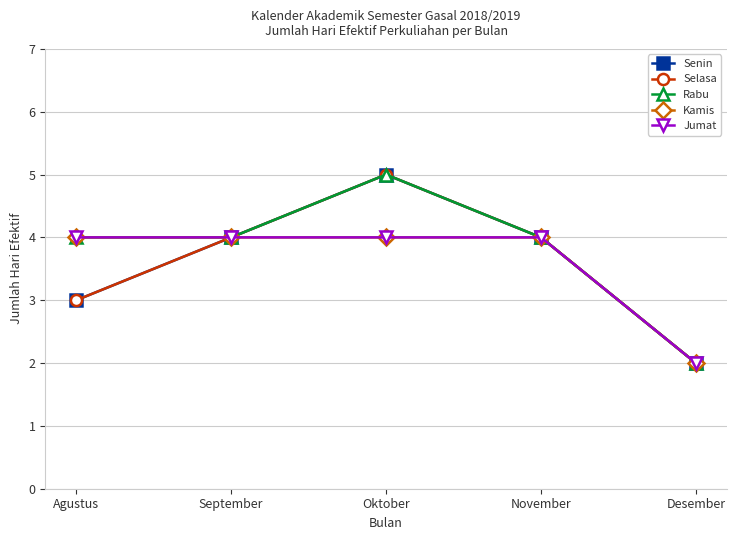

True or false: Jumat and Selasa cross at least once.

False